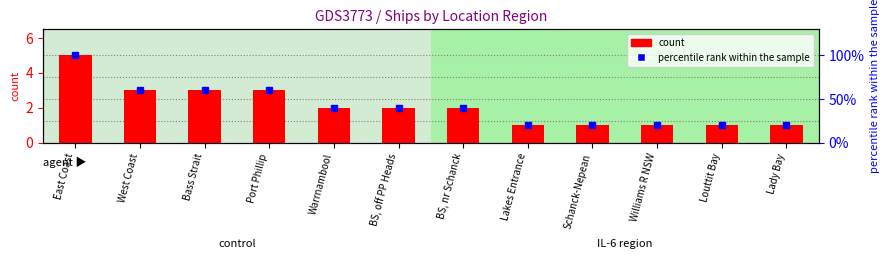

At which category is the sum across all series the highest?

East Coast